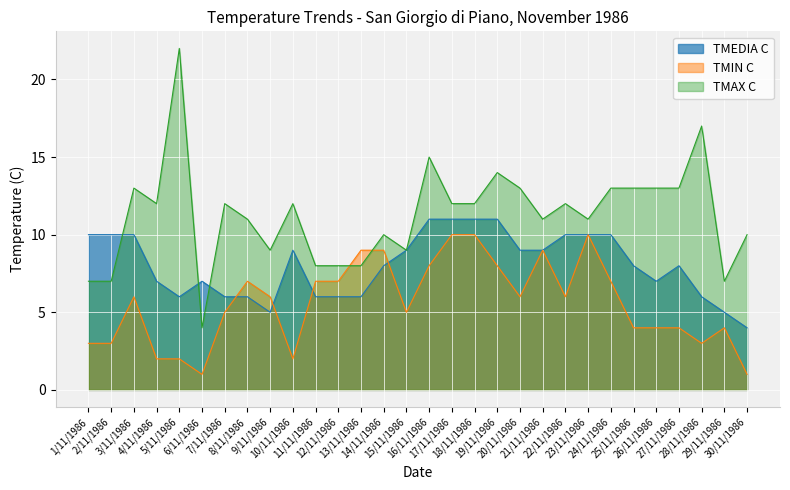

At which category is the sum across all series the highest?

16/11/1986